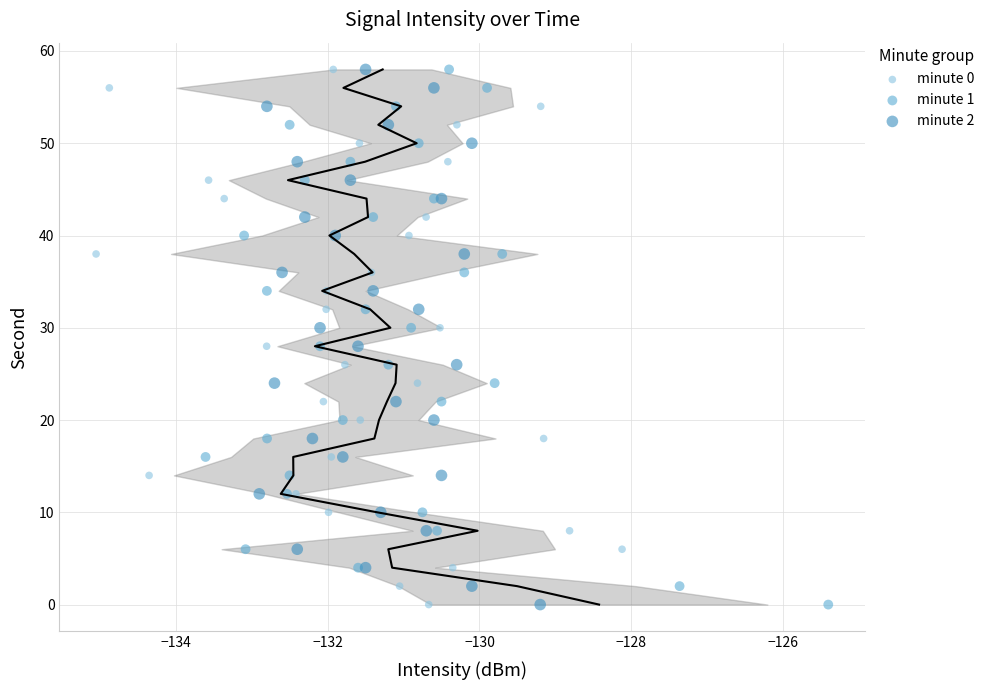

What are all the series names shown in the legend?

minute 0, minute 1, minute 2